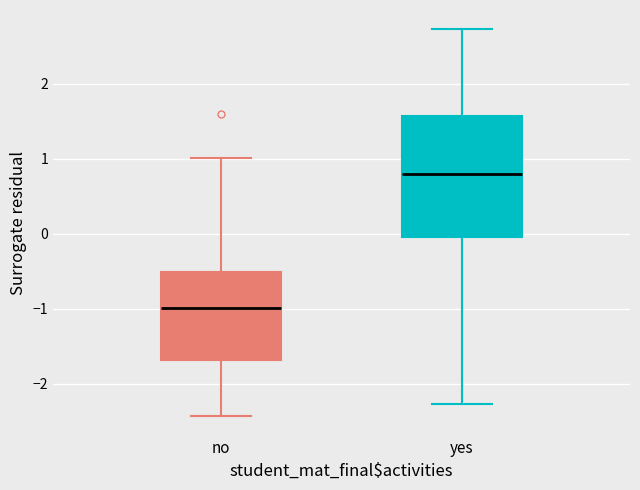

Where does the lower whisker of the box for yes end on the y-axis? The values are not printed on the chart, so give them approximately, as read against the axis.

-2.3